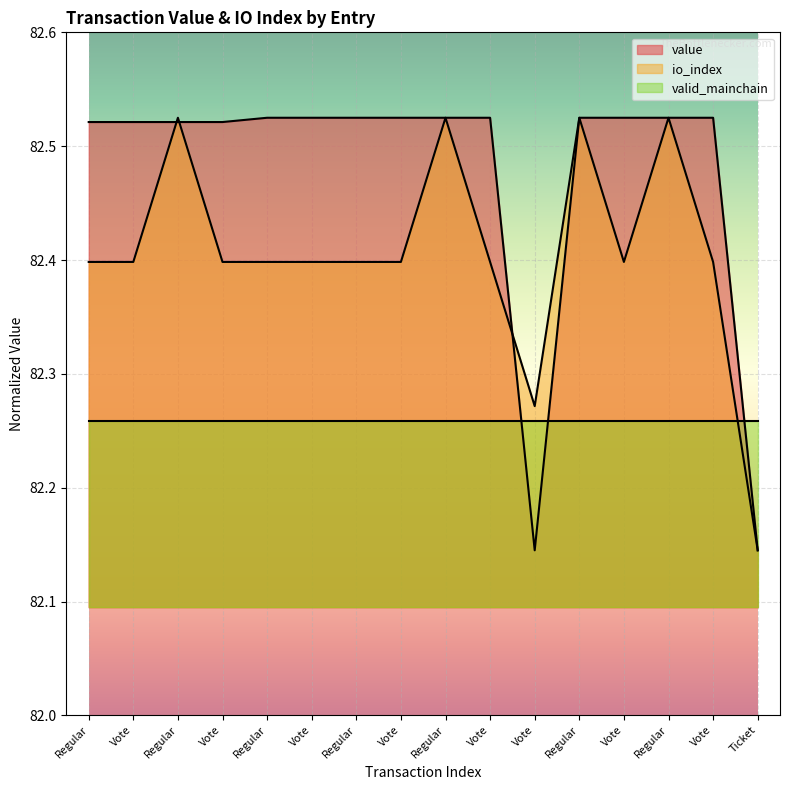

What is the difference between the second highest and second lowest values in the io_index series?

0.3